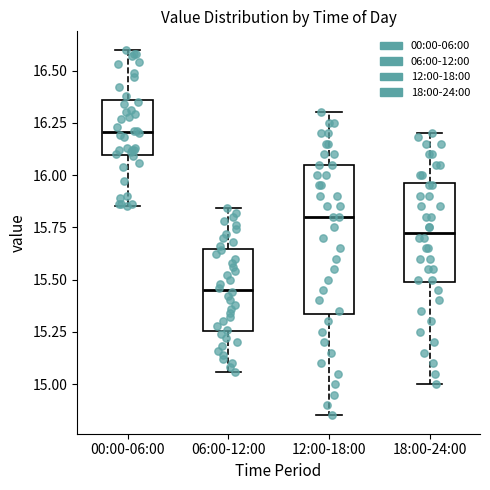

Which box is the tallest, from its lower edge to its upper edge?

12:00-18:00